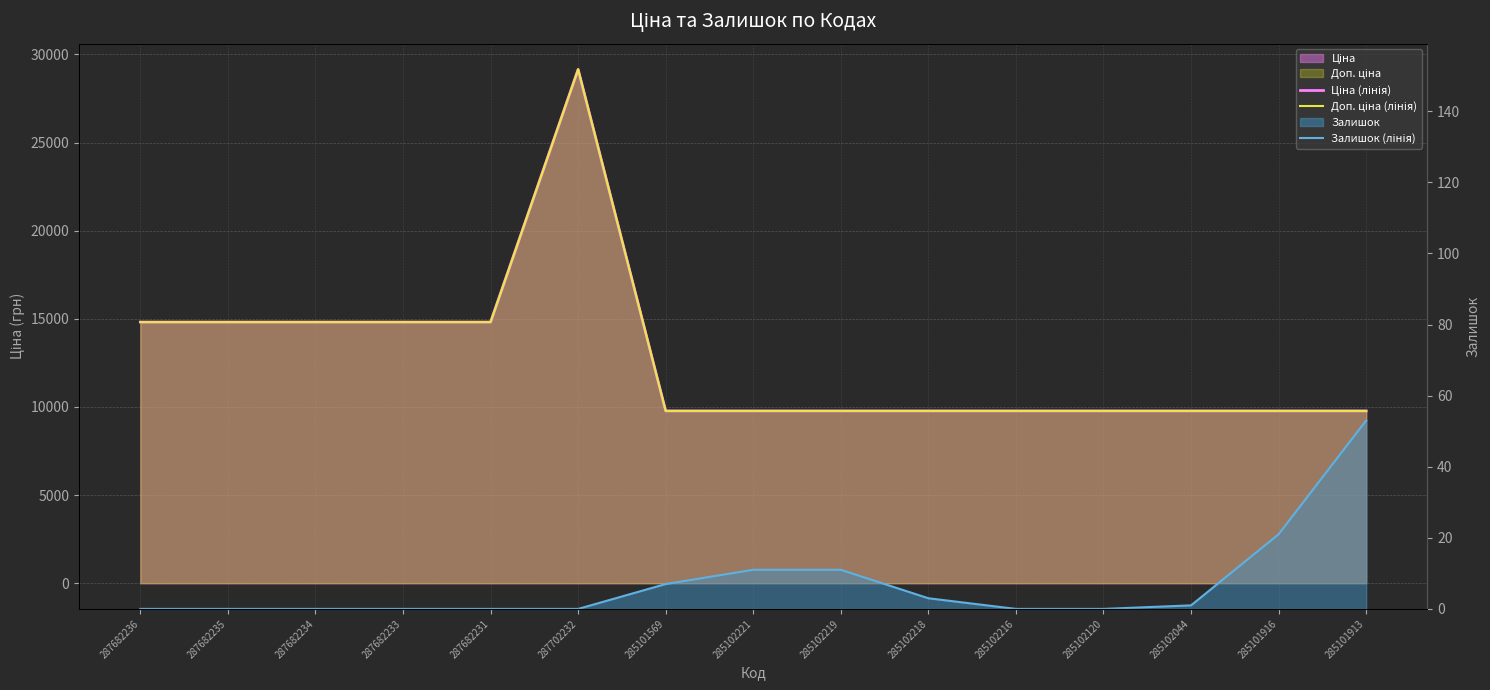

Rank the series by their maximum value, from lowest to highest.

Залишок (лінія), Ціна (лінія), Доп. ціна (лінія)